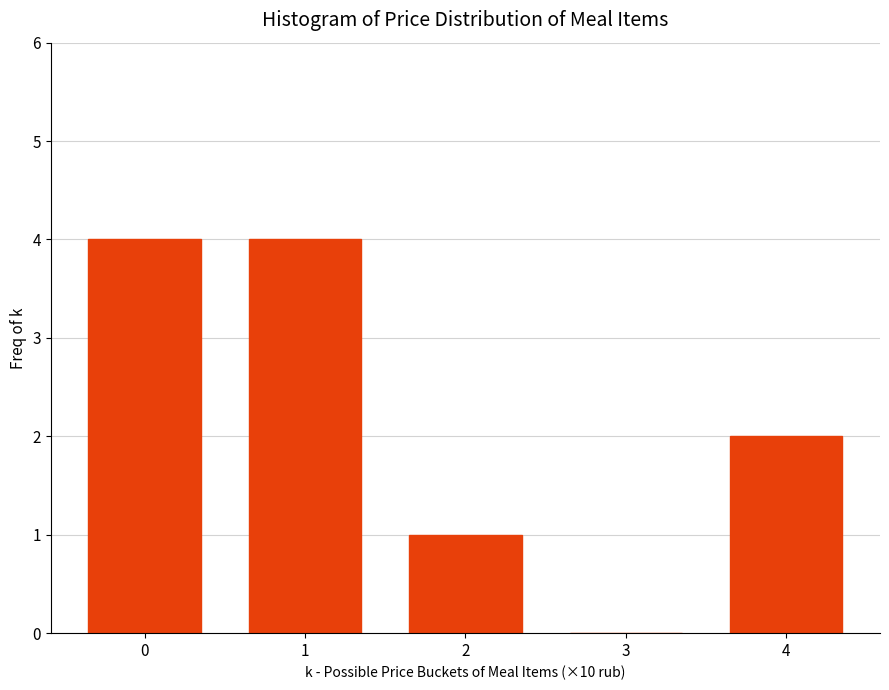

Reading left to right, list all the values displayed in this chart.

0=4	1=4	2=1	3=0	4=2